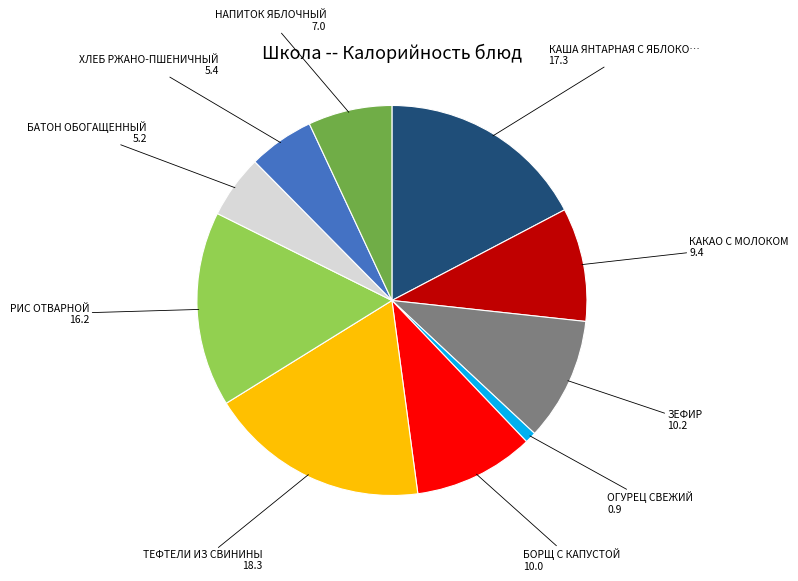

Is there a majority slice in this chart?

No